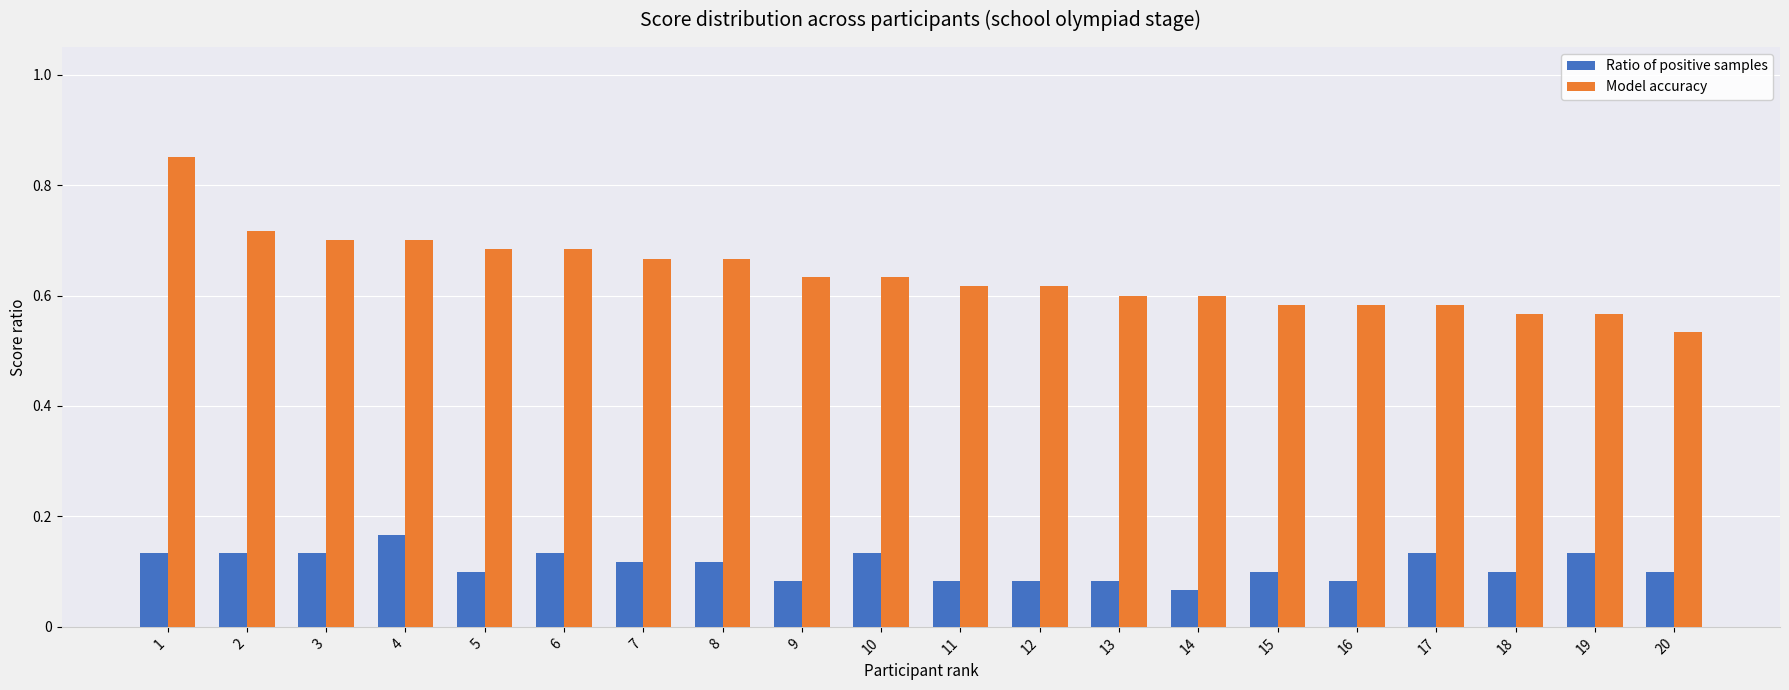

Which series has the widest spread of values?

Model accuracy